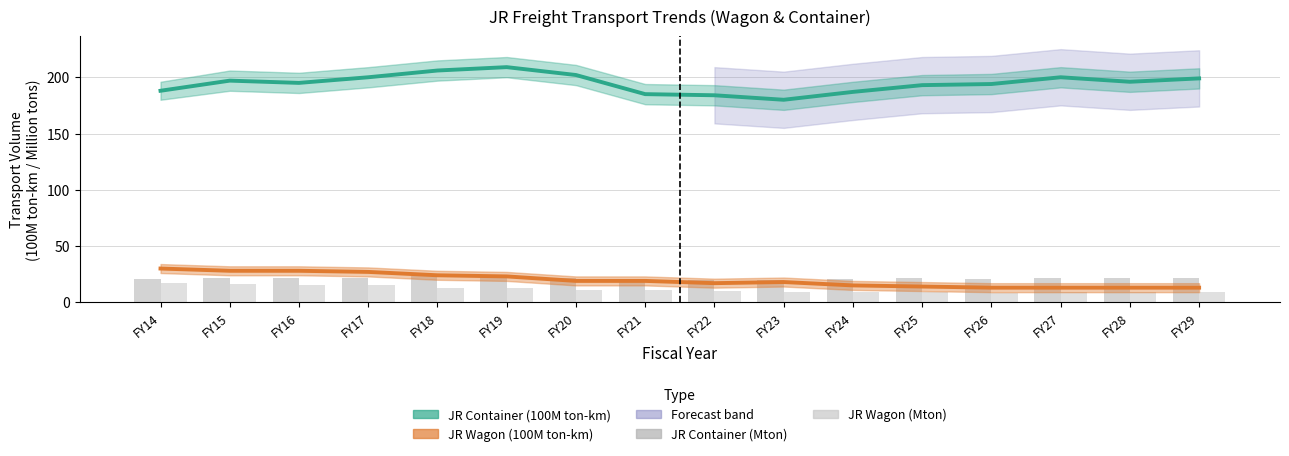

Between FY19 and FY28, which is larger?

FY19